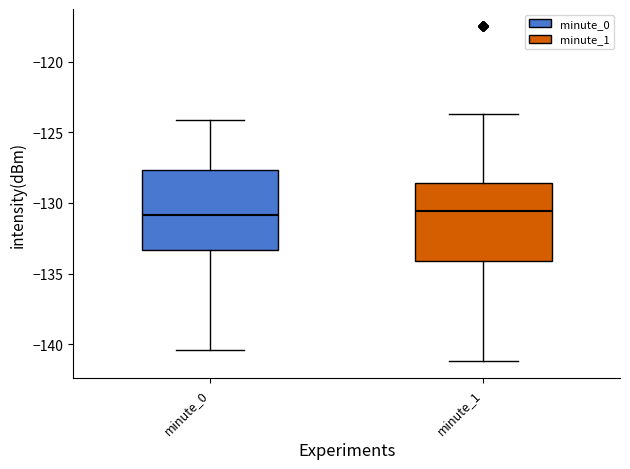

Reading left to right, transcribe this box plot: for each box, give where its median line is, the range the box spans, and where its two whiskers end, as read against the y-axis. The values are not printed on the chart, so give them approximately, as read against the axis.

minute_0: median -131.0, box -133.5 to -127.5, whiskers -140.5 to -124.0
minute_1: median -130.5, box -134.0 to -128.5, whiskers -141.0 to -123.5